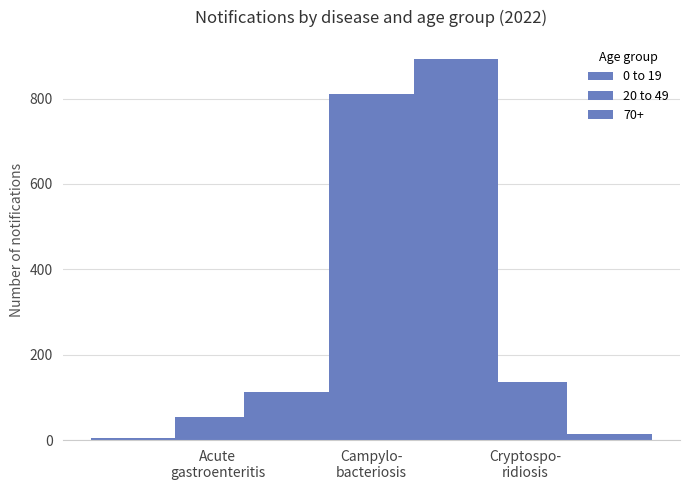

Which series has the widest spread of values?

20 to 49